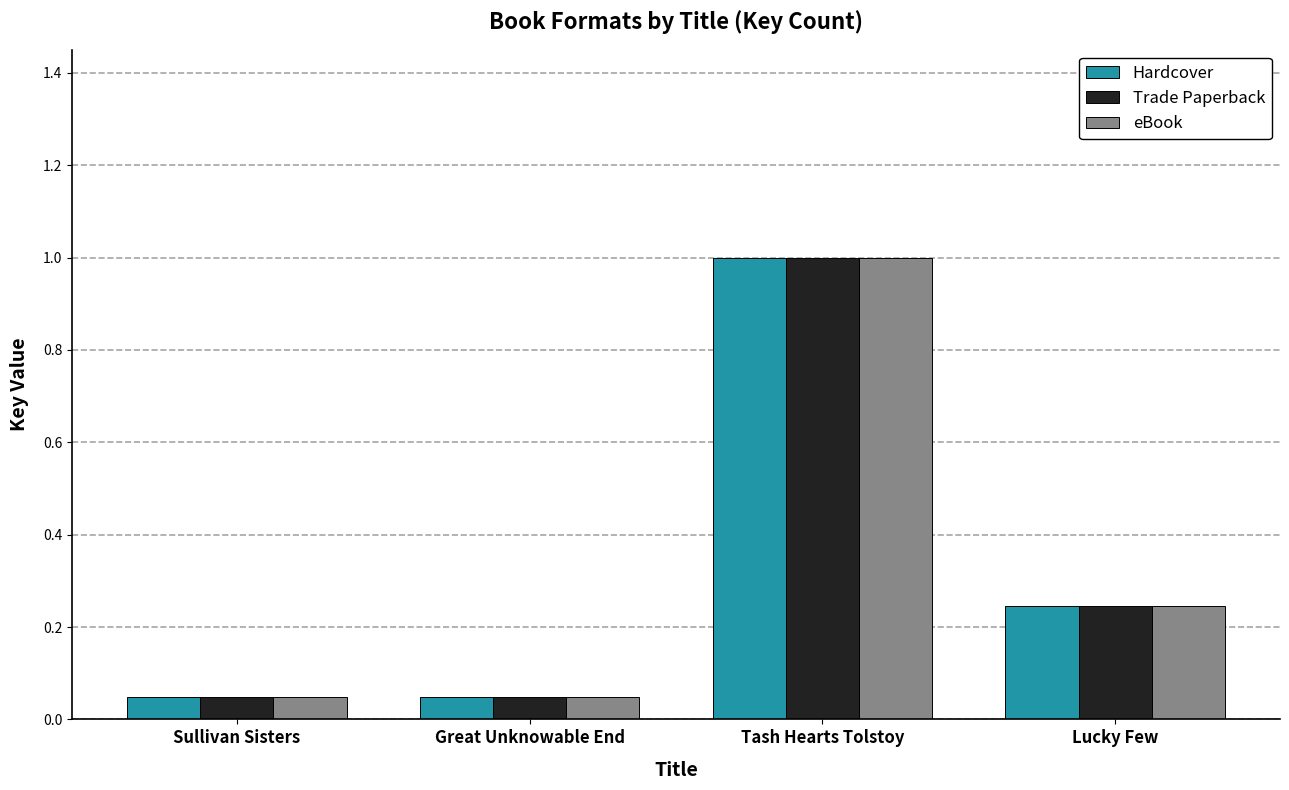

What is the average value of the Trade Paperback series?

0.3